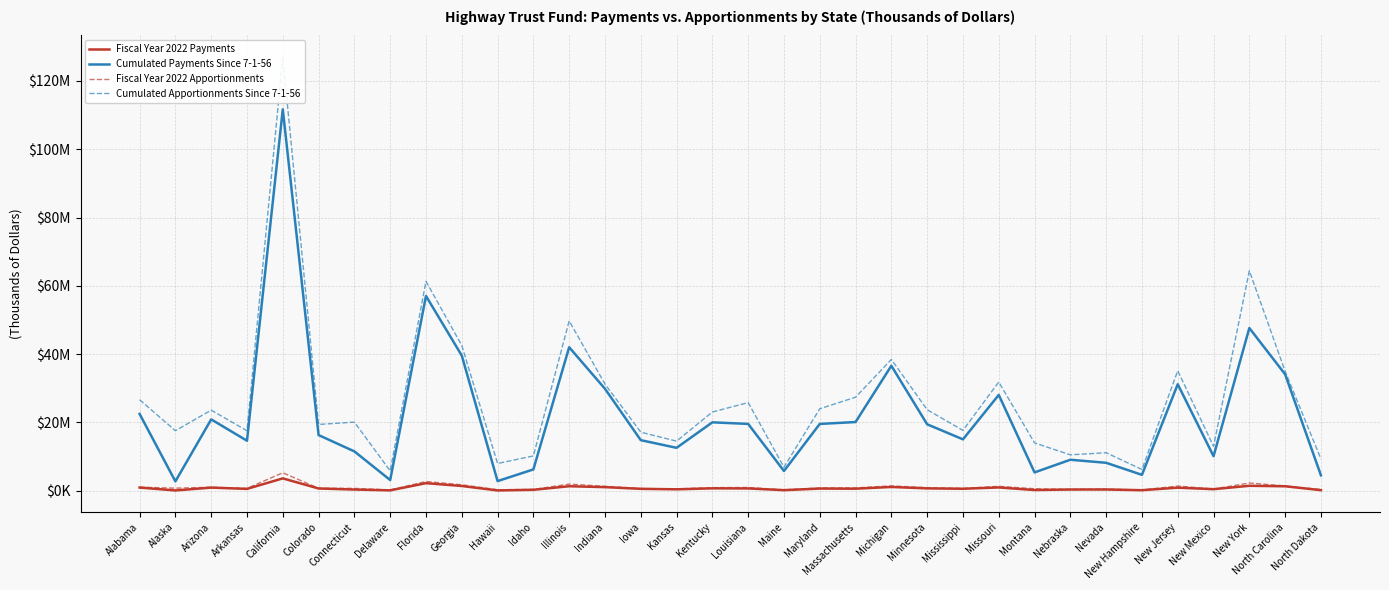

Which series changed the most between Nebraska and New York?

Cumulated Apportionments Since 7-1-56